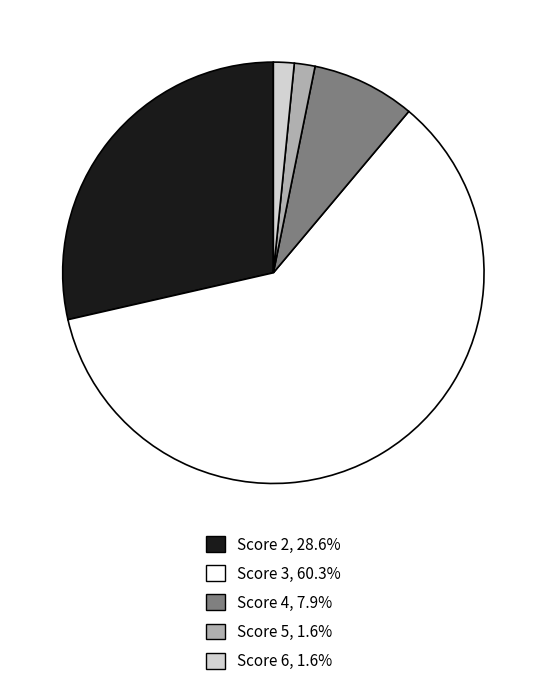

How many segments does this pie chart have?

5